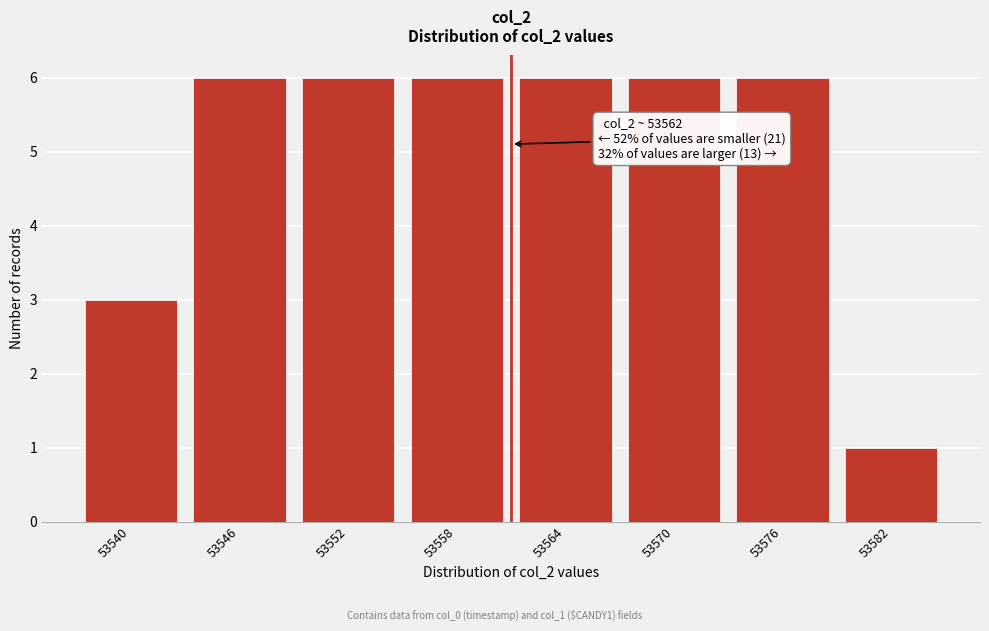

Reading right to left, extract all data points from this chart.

1	6	6	6	6	6	6	3